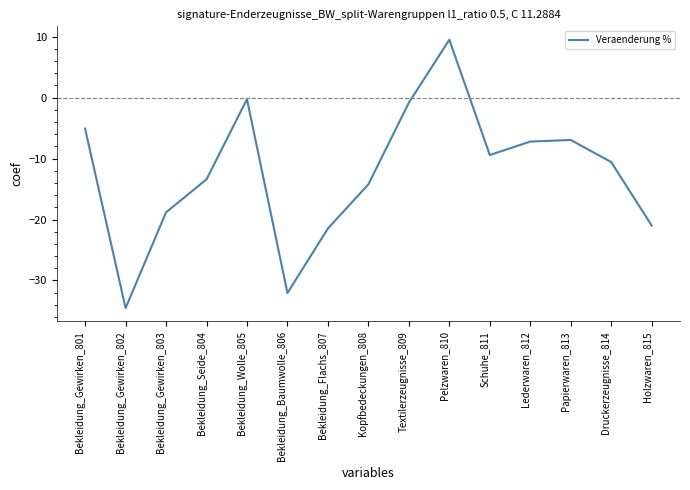

Reading left to right, what are all the values shown in this chart?

-5.1	-34.5	-18.8	-13.4	-0.3	-32.1	-21.5	-14.2	-0.8	9.5	-9.4	-7.2	-6.9	-10.6	-21.0